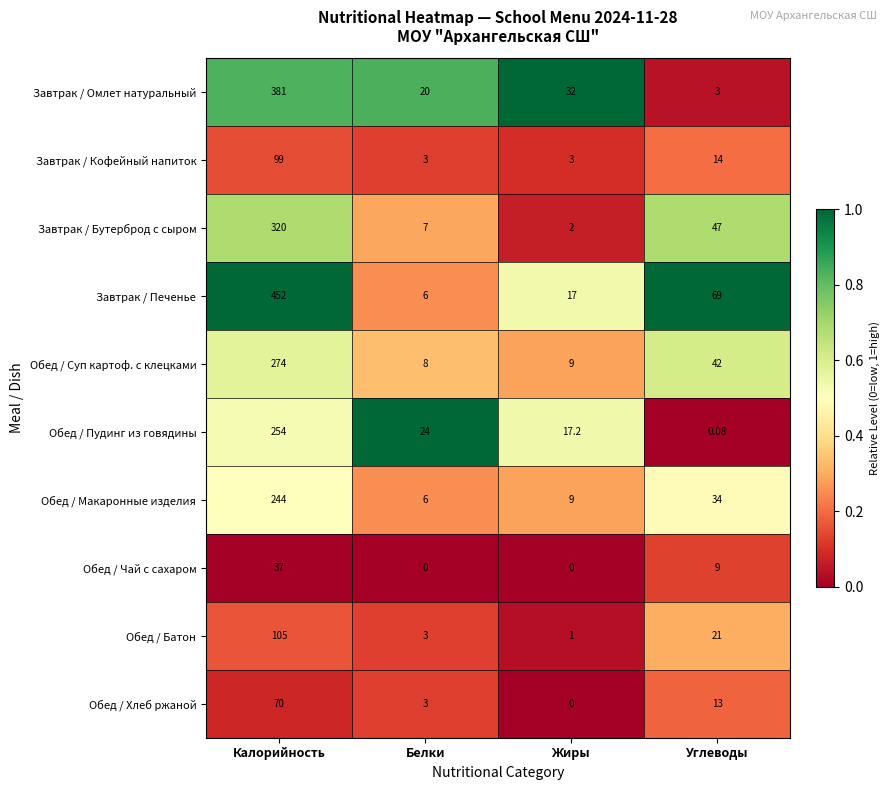

Which category has the highest value in the Обед / Батон series?

Калорийность